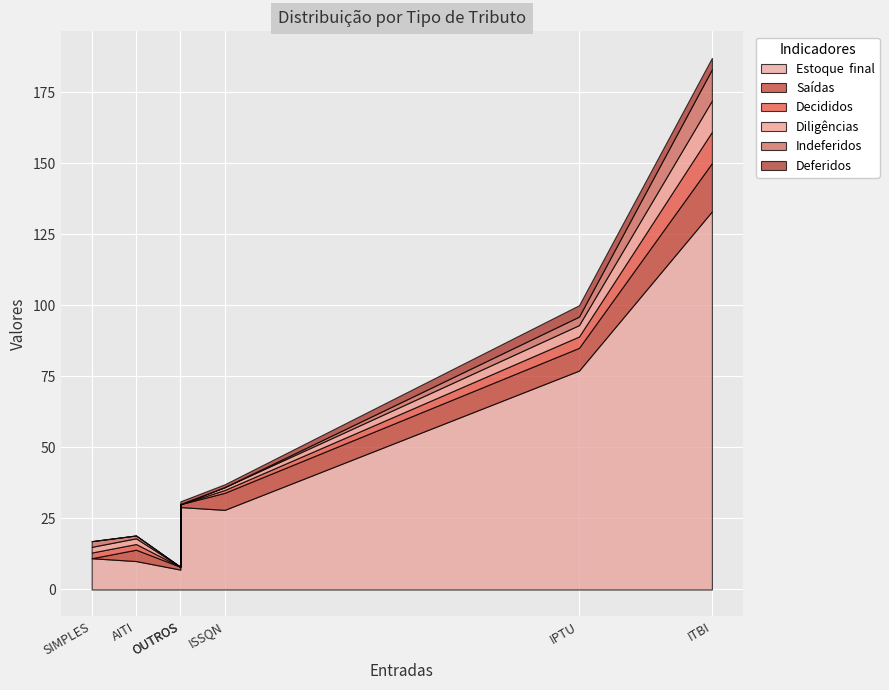

Is it true that Estoque  final equals 10 at AITI?

True